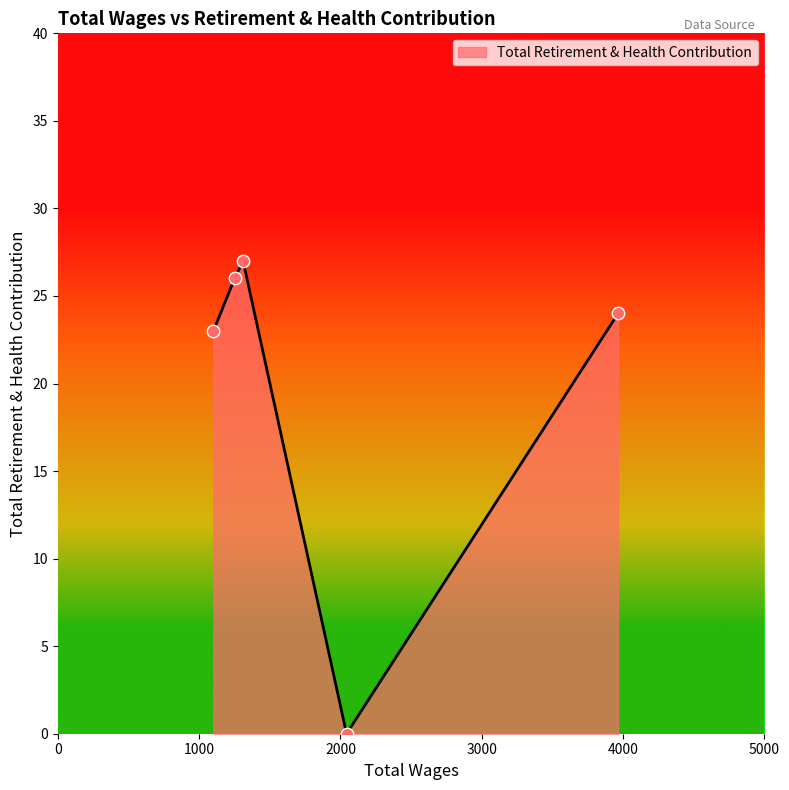

True or false: there are more than 1 points higher than both neighbors.

False